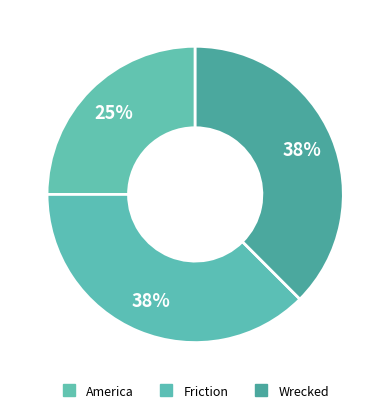

To the nearest percent, what percentage of the pie is America?

25%